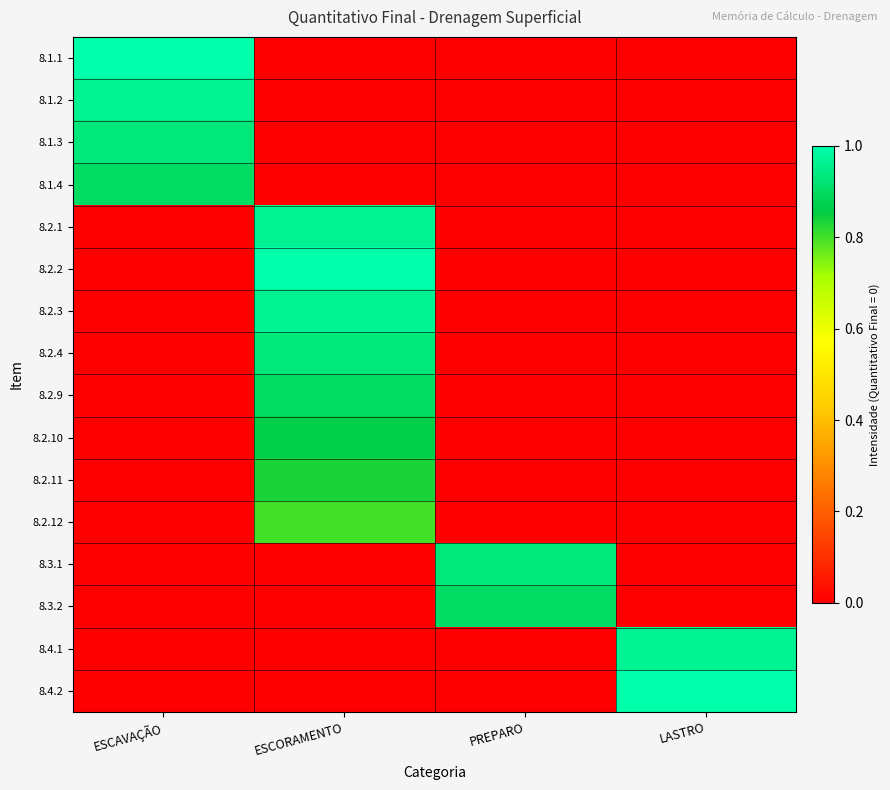

Reading right to left, list all the values displayed in this chart.

8.1.1: LASTRO=0.0	PREPARO=0.0	ESCORAMENTO=0.0	ESCAVAÇÃO=1.0
8.1.2: LASTRO=0.0	PREPARO=0.0	ESCORAMENTO=0.0	ESCAVAÇÃO=1.0
8.1.3: LASTRO=0.0	PREPARO=0.0	ESCORAMENTO=0.0	ESCAVAÇÃO=0.9
8.1.4: LASTRO=0.0	PREPARO=0.0	ESCORAMENTO=0.0	ESCAVAÇÃO=0.9
8.2.1: LASTRO=0.0	PREPARO=0.0	ESCORAMENTO=1.0	ESCAVAÇÃO=0.0
8.2.2: LASTRO=0.0	PREPARO=0.0	ESCORAMENTO=1.0	ESCAVAÇÃO=0.0
8.2.3: LASTRO=0.0	PREPARO=0.0	ESCORAMENTO=1.0	ESCAVAÇÃO=0.0
8.2.4: LASTRO=0.0	PREPARO=0.0	ESCORAMENTO=0.9	ESCAVAÇÃO=0.0
8.2.9: LASTRO=0.0	PREPARO=0.0	ESCORAMENTO=0.9	ESCAVAÇÃO=0.0
8.2.10: LASTRO=0.0	PREPARO=0.0	ESCORAMENTO=0.9	ESCAVAÇÃO=0.0
8.2.11: LASTRO=0.0	PREPARO=0.0	ESCORAMENTO=0.8	ESCAVAÇÃO=0.0
8.2.12: LASTRO=0.0	PREPARO=0.0	ESCORAMENTO=0.8	ESCAVAÇÃO=0.0
8.3.1: LASTRO=0.0	PREPARO=0.9	ESCORAMENTO=0.0	ESCAVAÇÃO=0.0
8.3.2: LASTRO=0.0	PREPARO=0.9	ESCORAMENTO=0.0	ESCAVAÇÃO=0.0
8.4.1: LASTRO=1.0	PREPARO=0.0	ESCORAMENTO=0.0	ESCAVAÇÃO=0.0
8.4.2: LASTRO=1.0	PREPARO=0.0	ESCORAMENTO=0.0	ESCAVAÇÃO=0.0